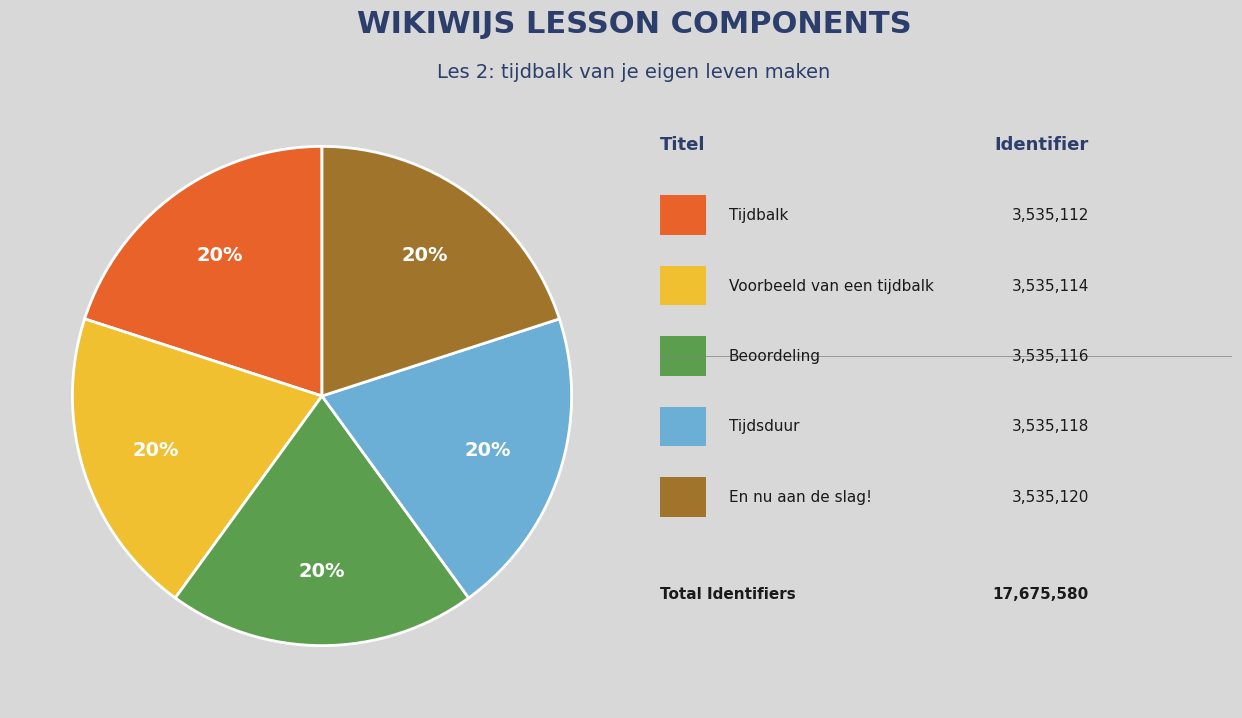

Does any single category account for the majority?

No